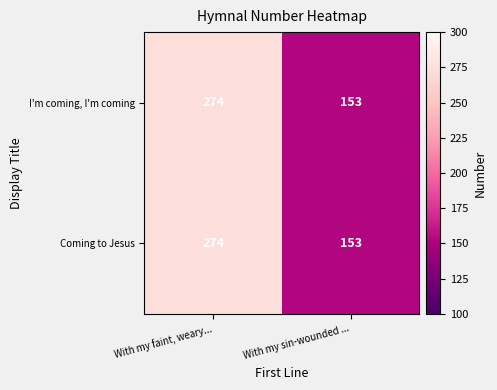

What is the smallest value displayed?

153